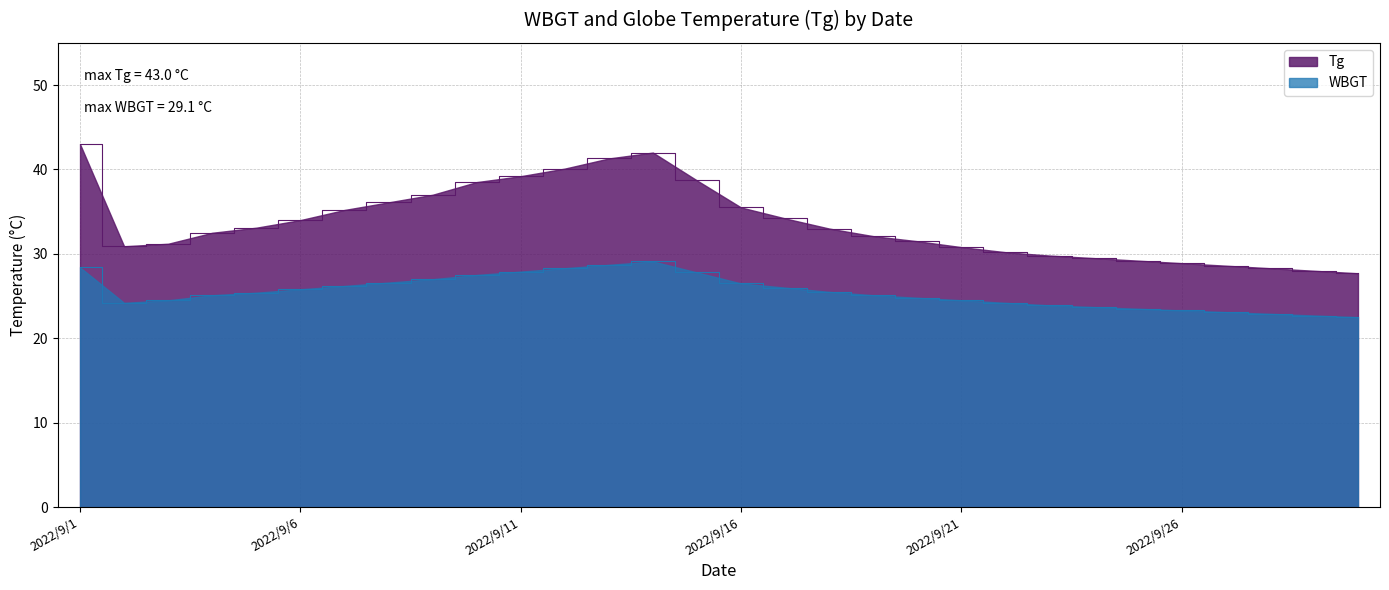

Which label corresponds to the smallest value in the chart?

2022/9/30